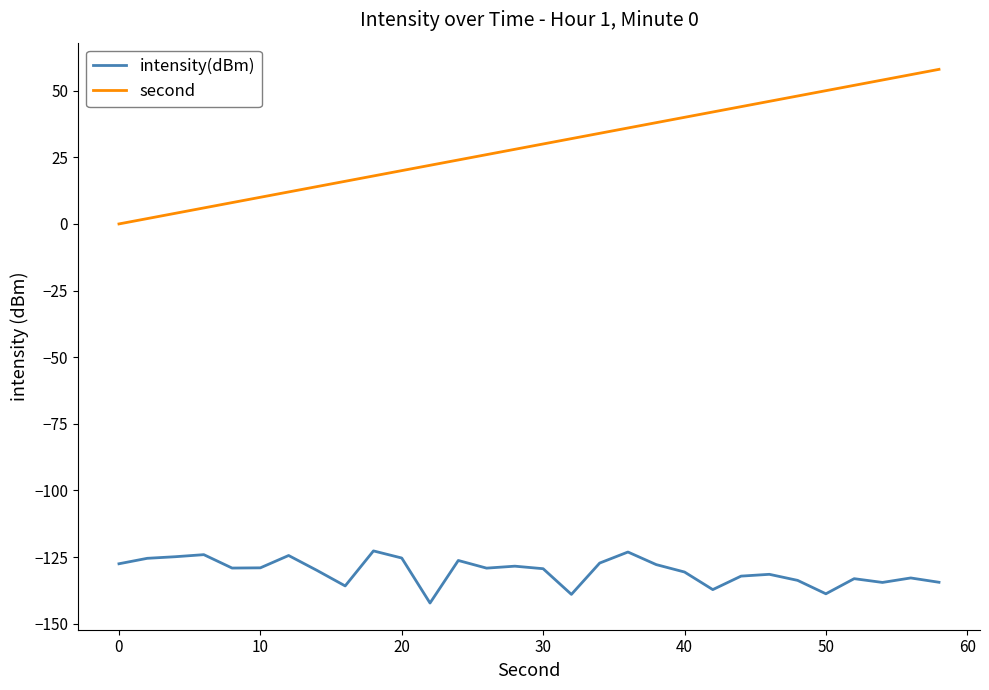

What is the lowest value of the intensity(dBm) series?

-142.2